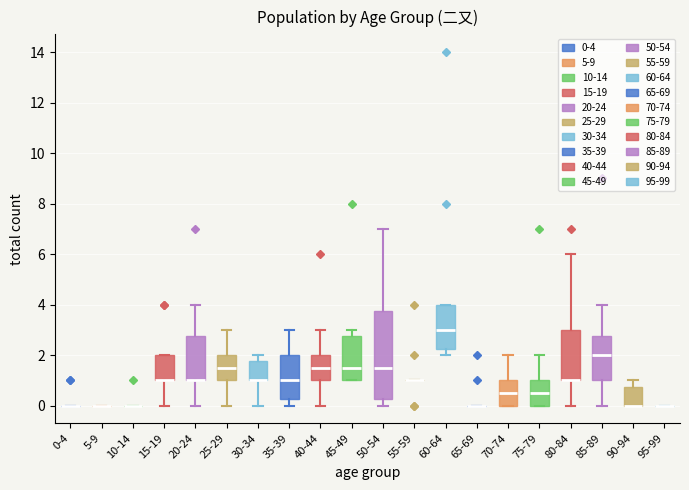

Comparing the boxes themselves (not the whiskers), which one is the tallest?

50-54